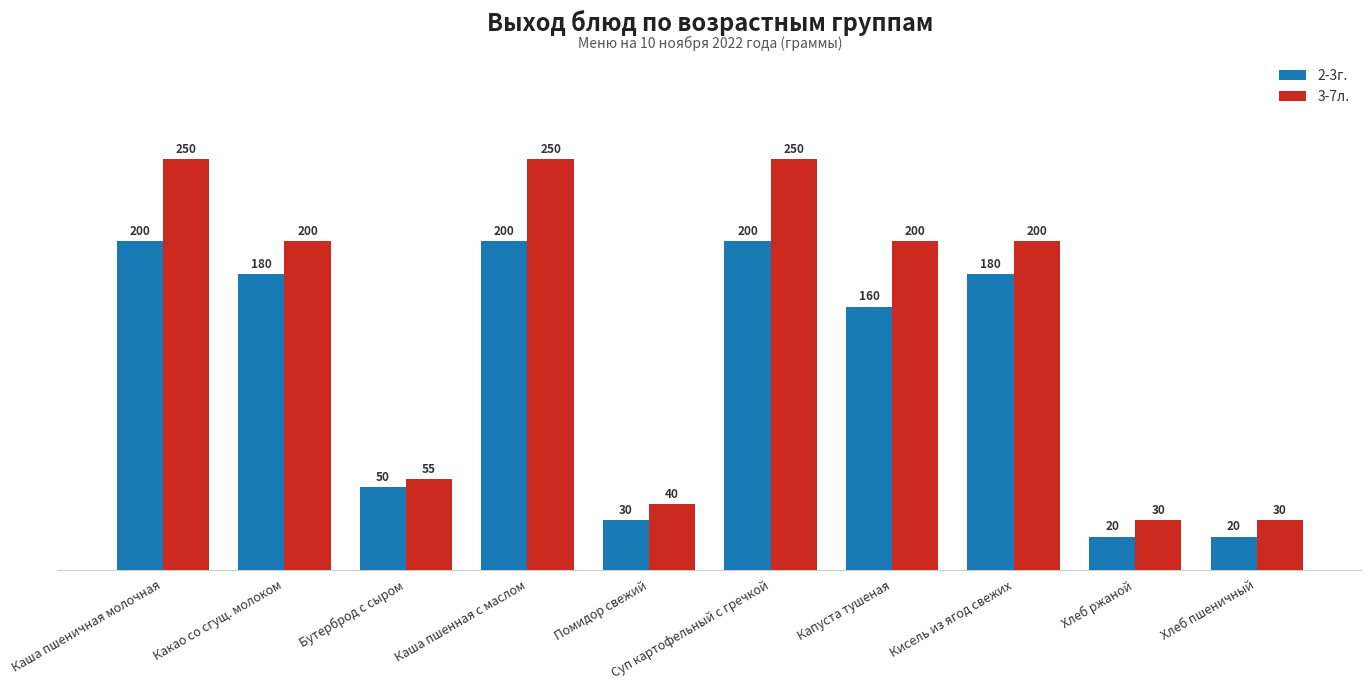

At which label does 3-7л. first exceed 200?

Каша пшеничная молочная